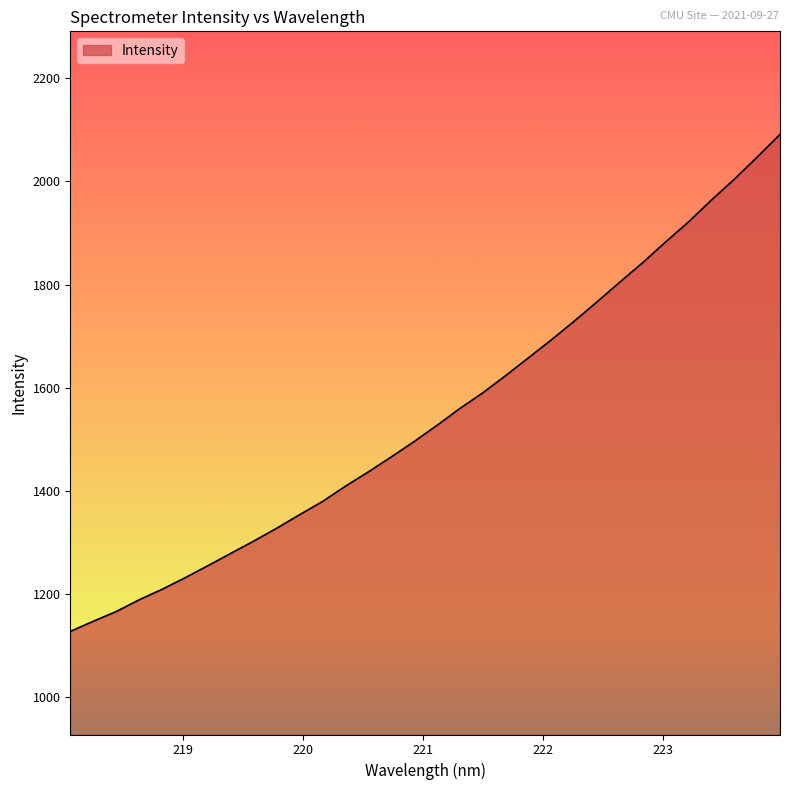

What is the minimum value shown in the chart?

1126.8